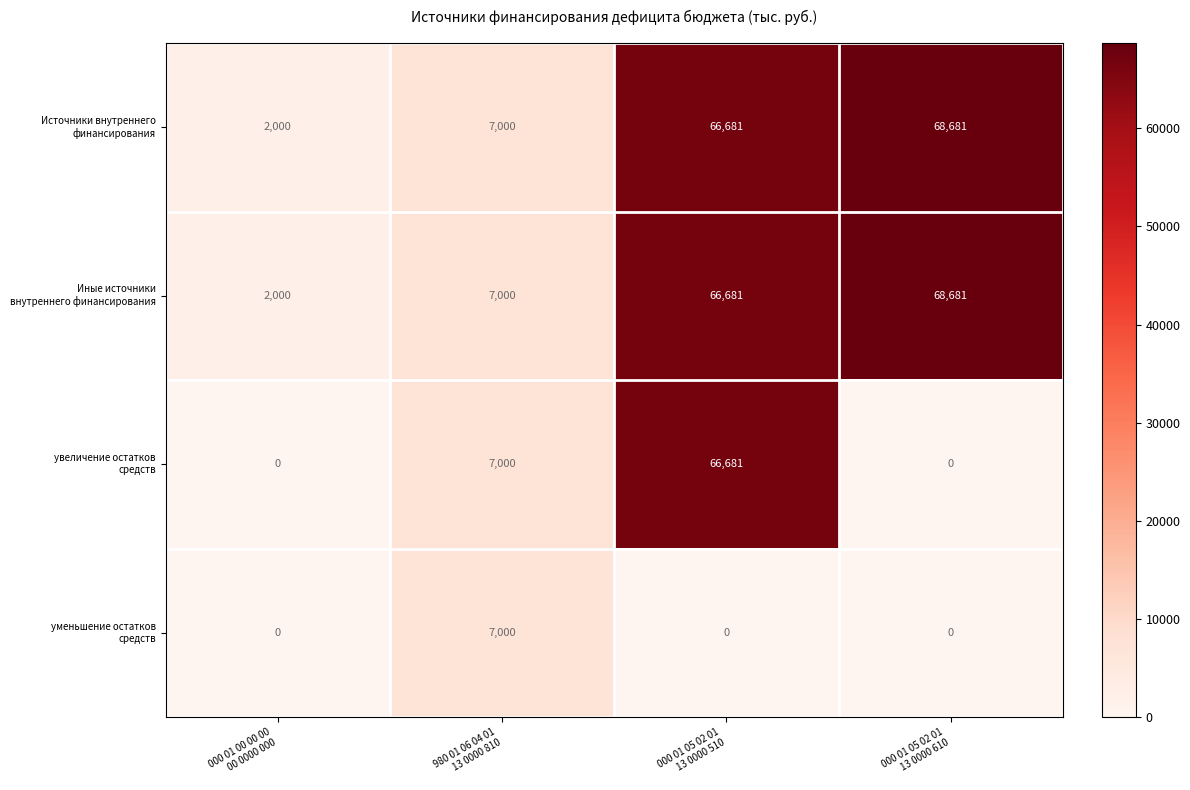

What is the maximum value shown in the chart?

68681